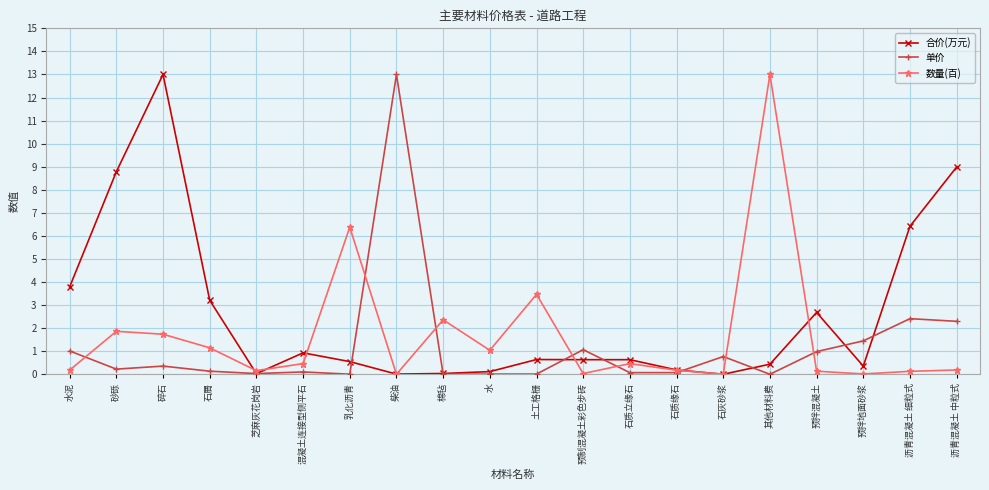

The value of 合价(万元) at 水泥 is 2.5. True or false?

False